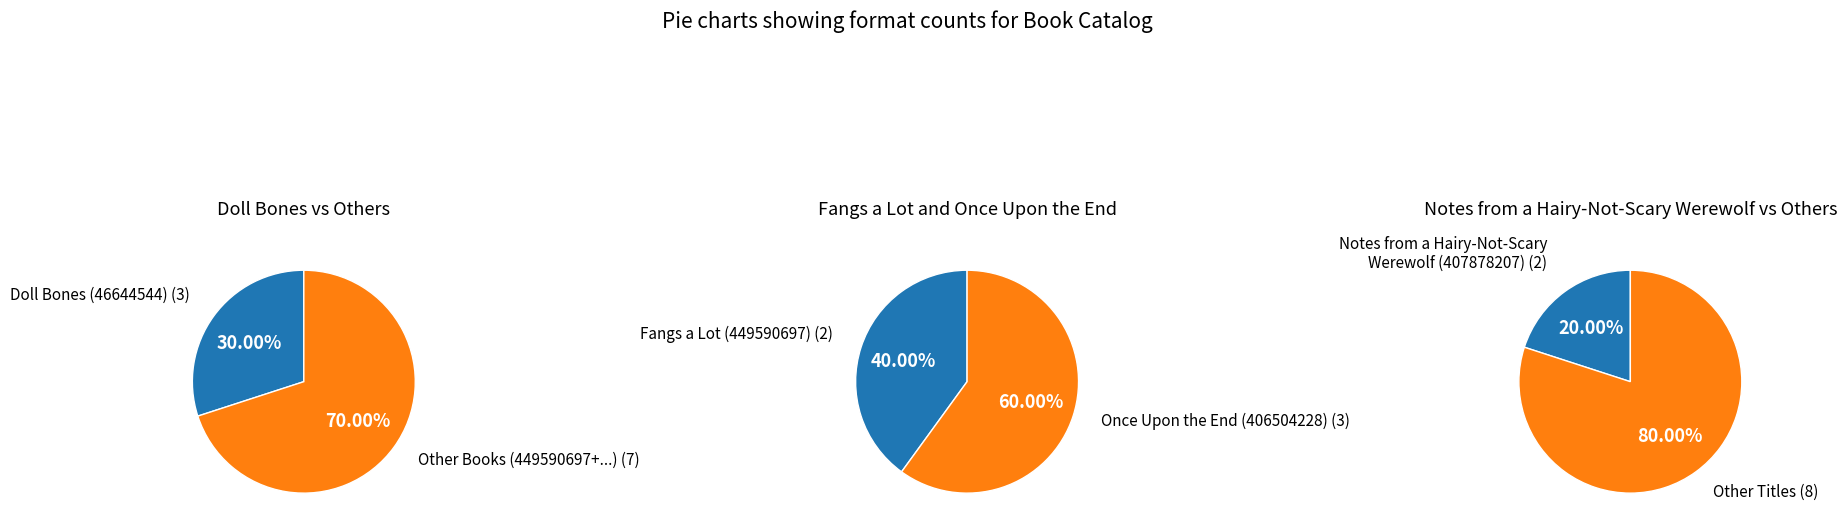

What percentage do Once Upon the End and Doll Bones together represent?

60.0%